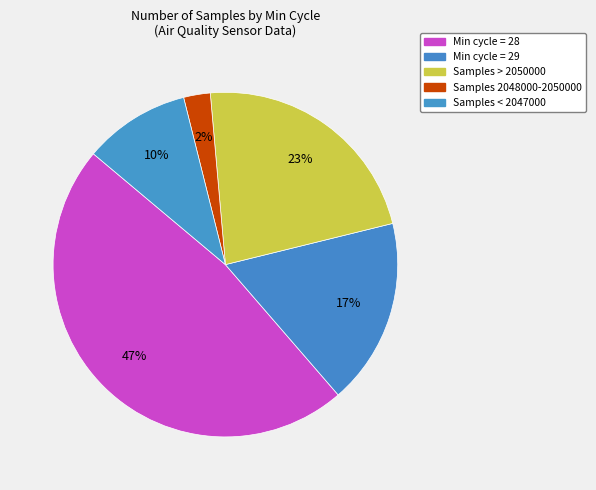

Does any single category account for the majority?

No